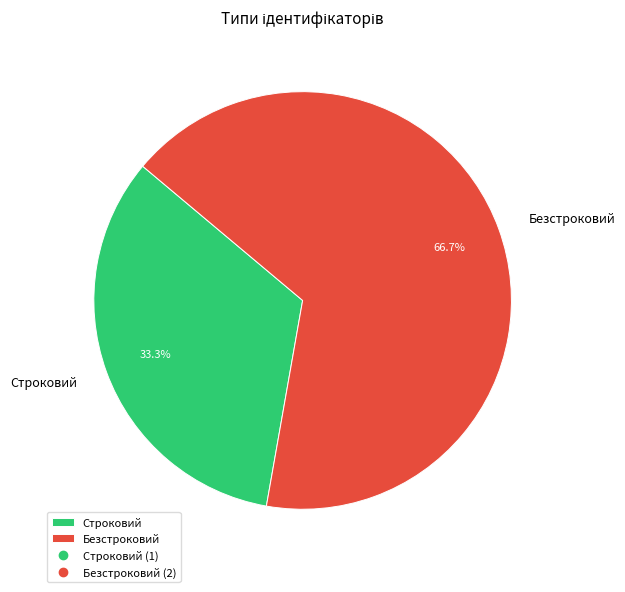

Rank the categories by value from lowest to highest.

Строковий, Безстроковий